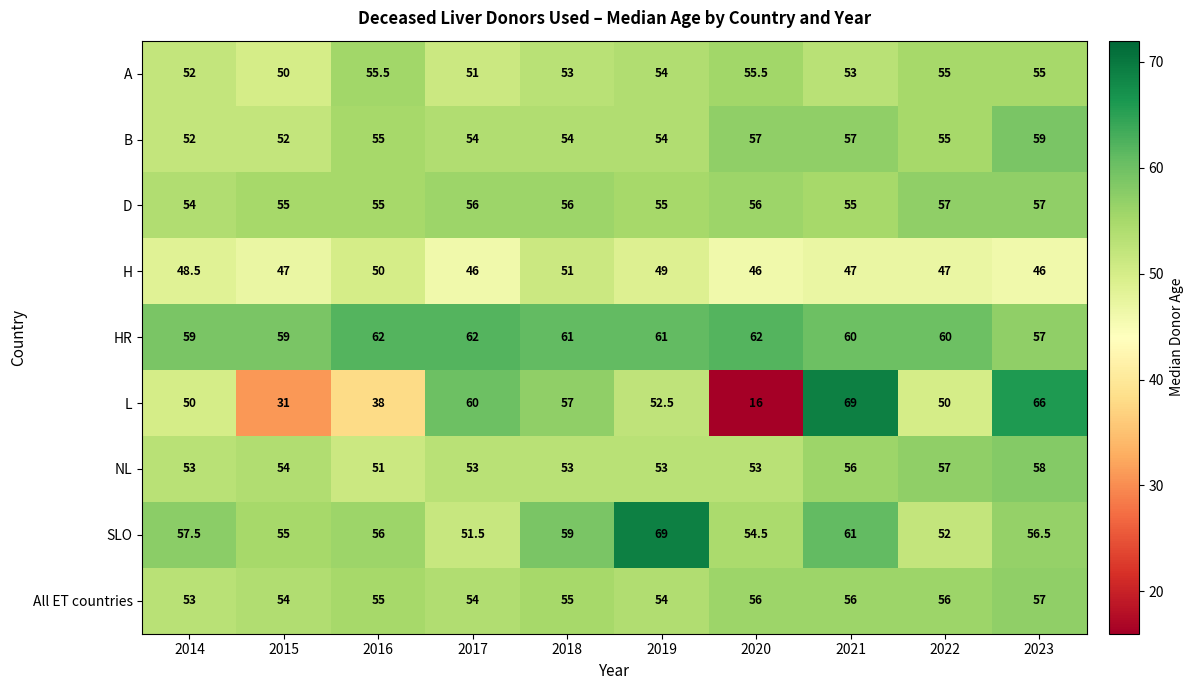

Which series has the largest total across all categories?

HR